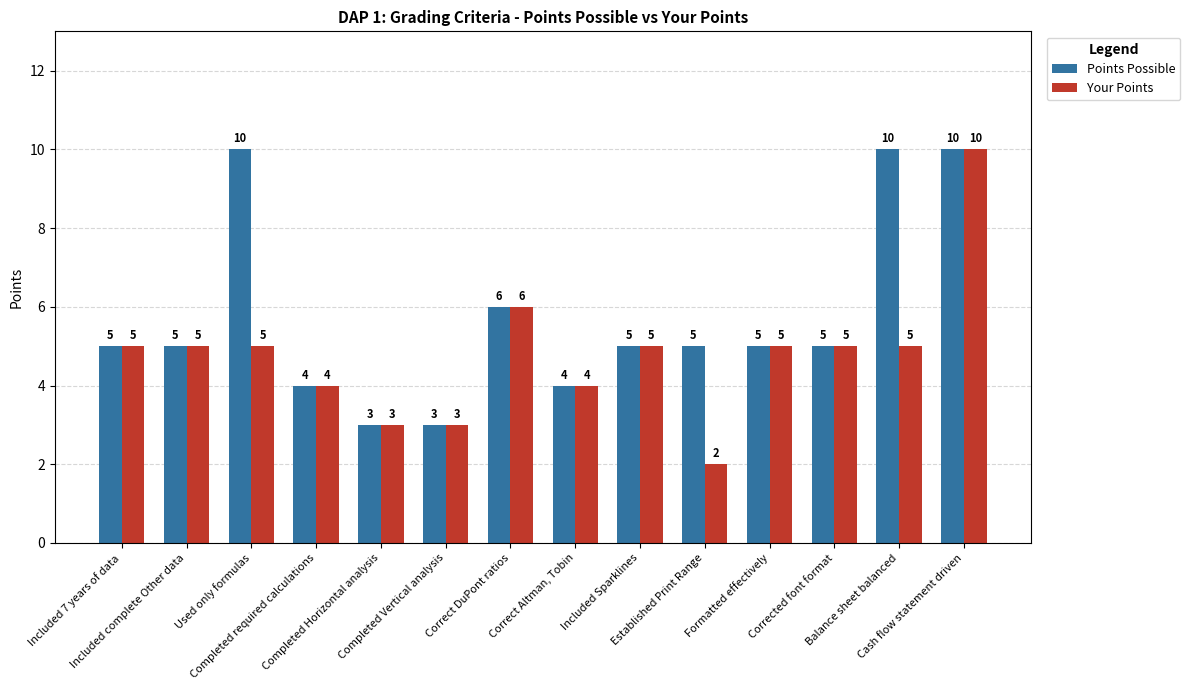

Does the chart contain any negative values?

No